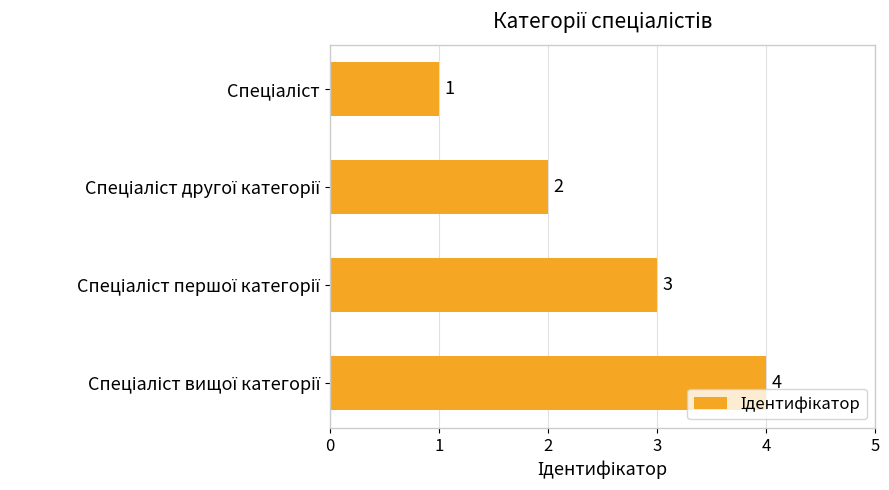

Count the values in the range 2 to 4.

3